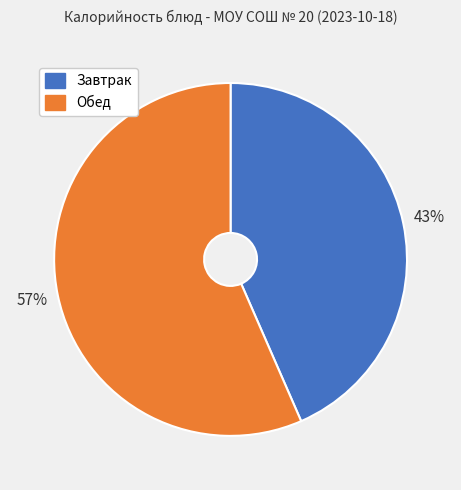

Approximately how many times larger is the value at Завтрак compared to Обед?

0.8